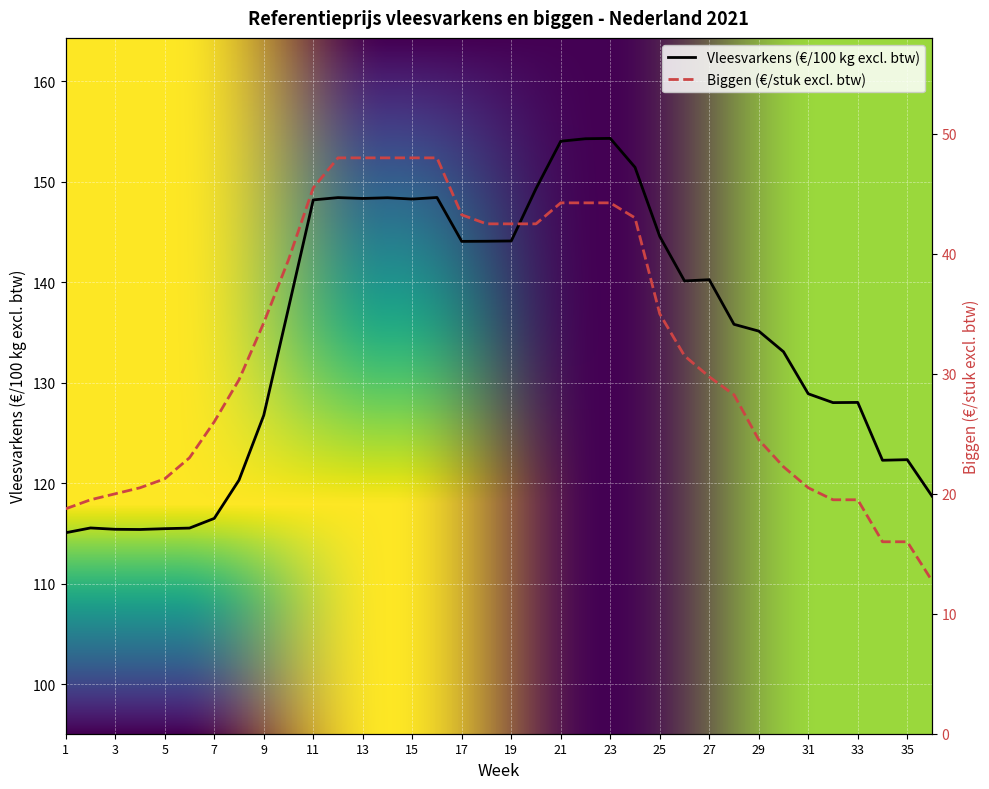

What is the smallest value displayed?

12.8